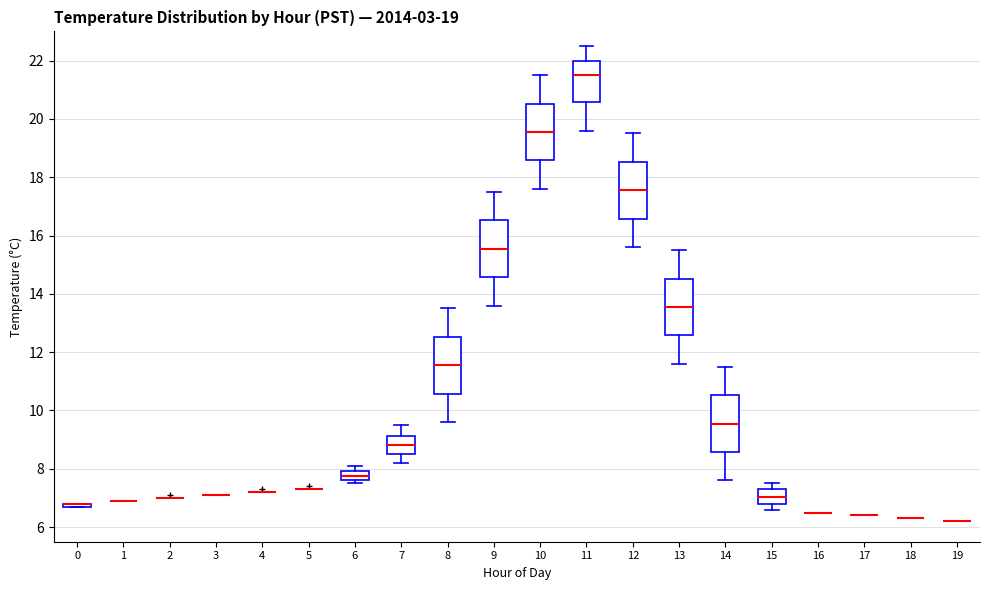

Reading left to right, read every box against the y-axis: the position of its median line, the range the box covers, and the ends of its whiskers. The values are not printed on the chart, so give them approximately, as read against the axis.

0: box collapsed to a line at 6.8, whiskers 6.8 to 6.8
1: box collapsed to a line at 7.0, whiskers 7.0 to 7.0
2: box collapsed to a line at 7.0, whiskers 7.0 to 7.0
3: box collapsed to a line at 7.2, whiskers 7.2 to 7.2
4: box collapsed to a line at 7.2, whiskers 7.2 to 7.2
5: box collapsed to a line at 7.4, whiskers 7.4 to 7.4
6: median 7.8, box 7.6 to 8.0, whiskers 7.6 (just below the box's lower edge) to 8.2
7: median 8.8, box 8.6 to 9.2, whiskers 8.2 to 9.6
8: median 11.6, box 10.6 to 12.6, whiskers 9.6 to 13.6
9: median 15.6, box 14.6 to 16.6, whiskers 13.6 to 17.6
10: median 19.6, box 18.6 to 20.6, whiskers 17.6 to 21.6
11: median 21.6, box 20.6 to 22.0, whiskers 19.6 to 22.6
12: median 17.6, box 16.6 to 18.6, whiskers 15.6 to 19.6
13: median 13.6, box 12.6 to 14.6, whiskers 11.6 to 15.6
14: median 9.6, box 8.6 to 10.6, whiskers 7.6 to 11.6
15: median 7.0, box 6.8 to 7.4, whiskers 6.6 to 7.6
16: box collapsed to a line at 6.6, whiskers 6.6 to 6.6
17: box collapsed to a line at 6.4, whiskers 6.4 to 6.4
18: box collapsed to a line at 6.4, whiskers 6.4 to 6.4
19: box collapsed to a line at 6.2, whiskers 6.2 to 6.2